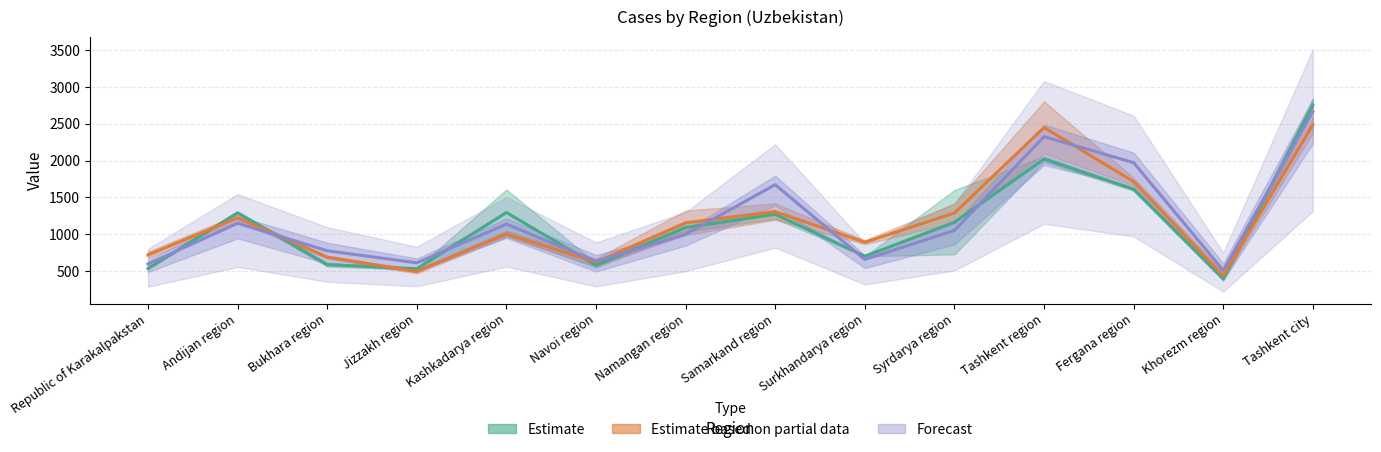

What is the label of the 1st point from the left?

Republic of Karakalpakstan